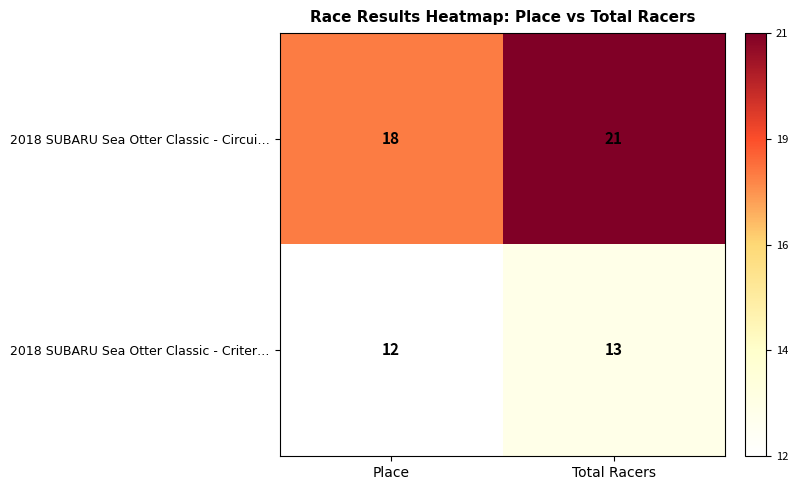

List the series in order of their peak value, highest first.

2018 SUBARU Sea Otter Classic - Circui…, 2018 SUBARU Sea Otter Classic - Criter…